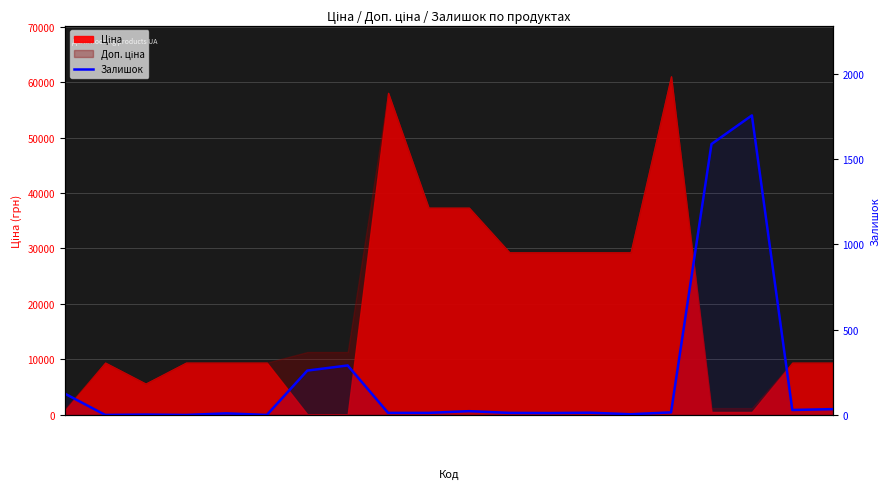

At which category does the chart reach its peak across all series?

284032203